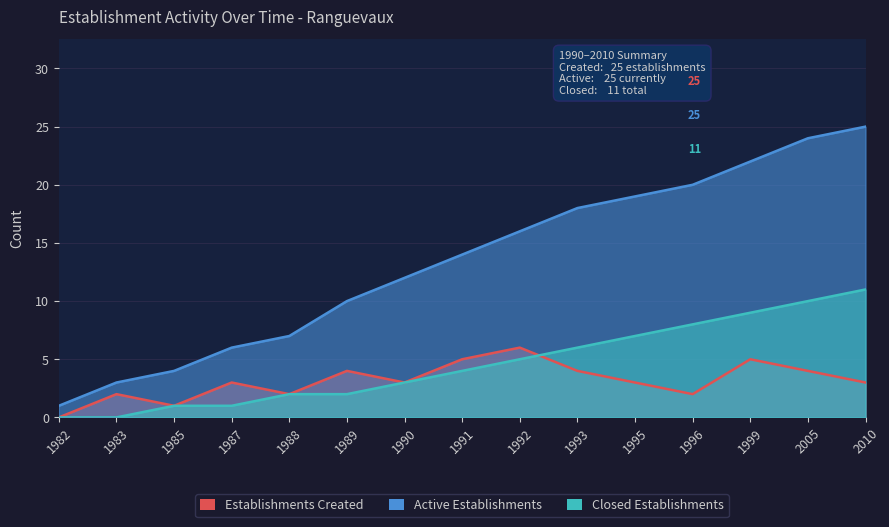

Which category has the lowest value in the Establishments Created series?

1982